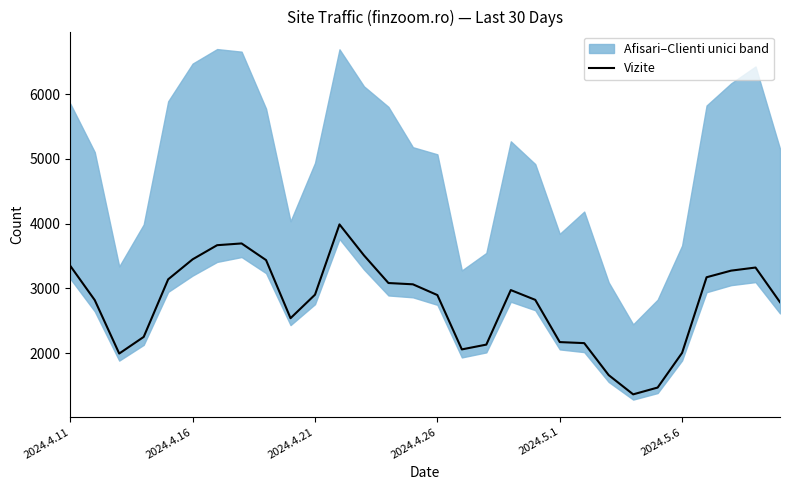

What is the difference between the second highest and second lowest values?

2225